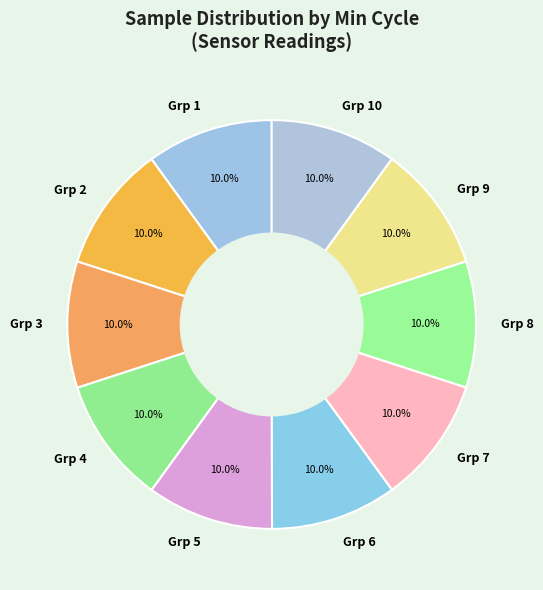

What is the ratio of the value at Grp 8 to the value at Grp 10?

1.0